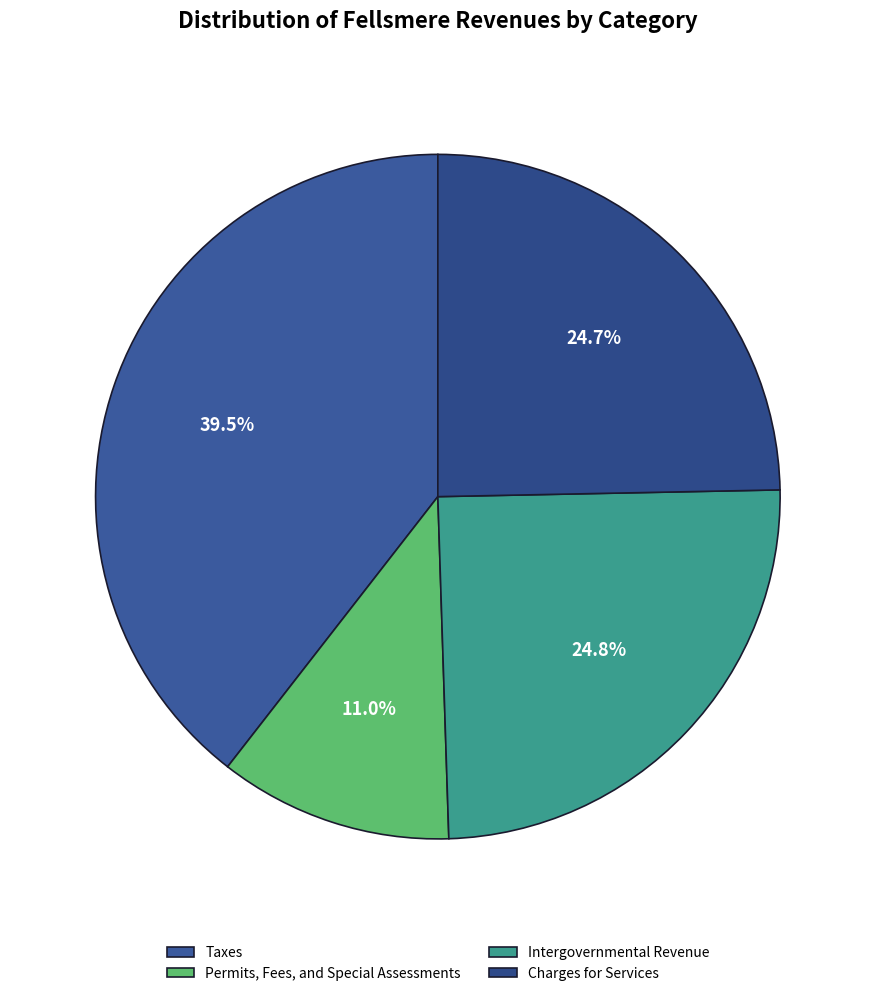

Is there any slice that represents more than half of the pie?

No